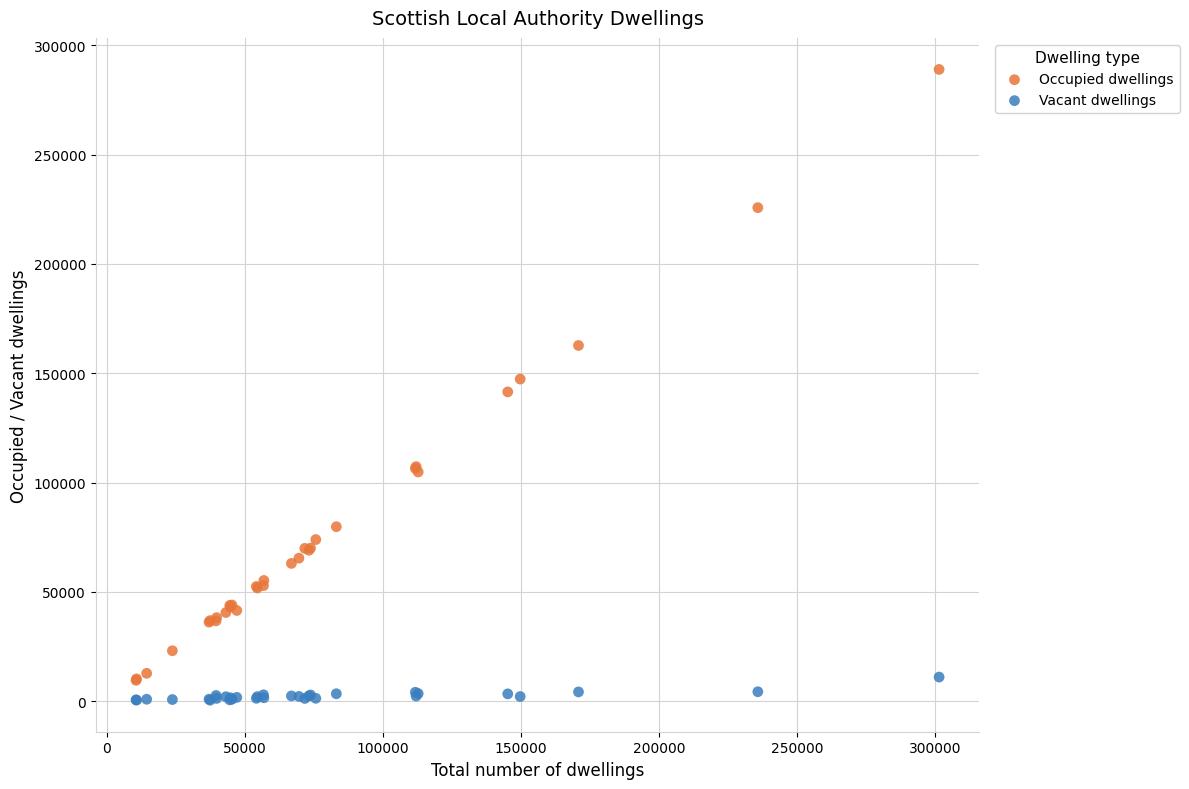

Which series reaches the maximum Y coordinate?

Occupied dwellings